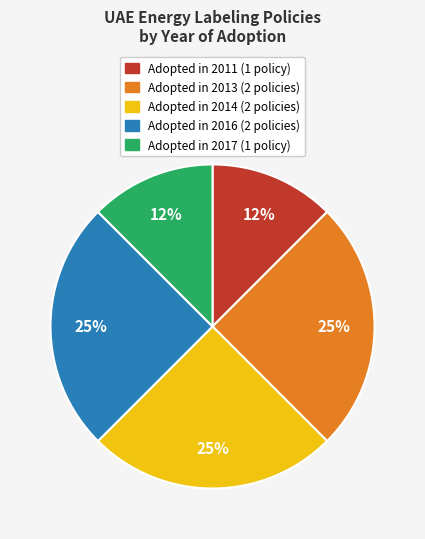

To the nearest percent, what is the average slice percentage?

20%